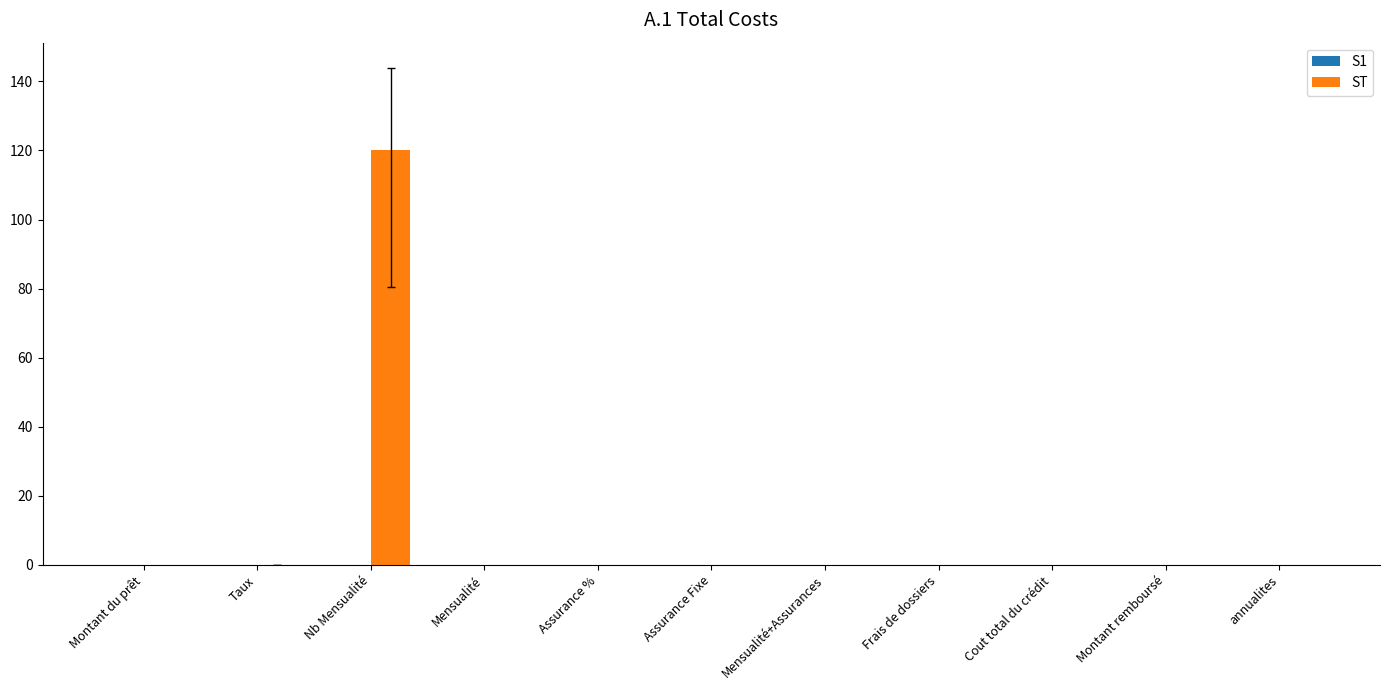

Count the number of categories in the chart.

11